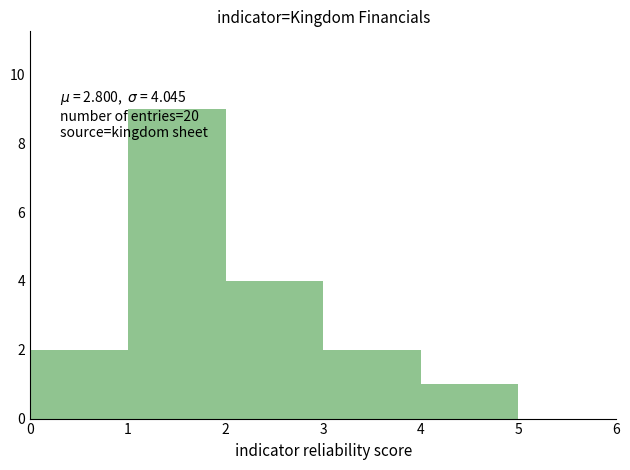

Which range on the x-axis has the tallest bar?

1 to 2